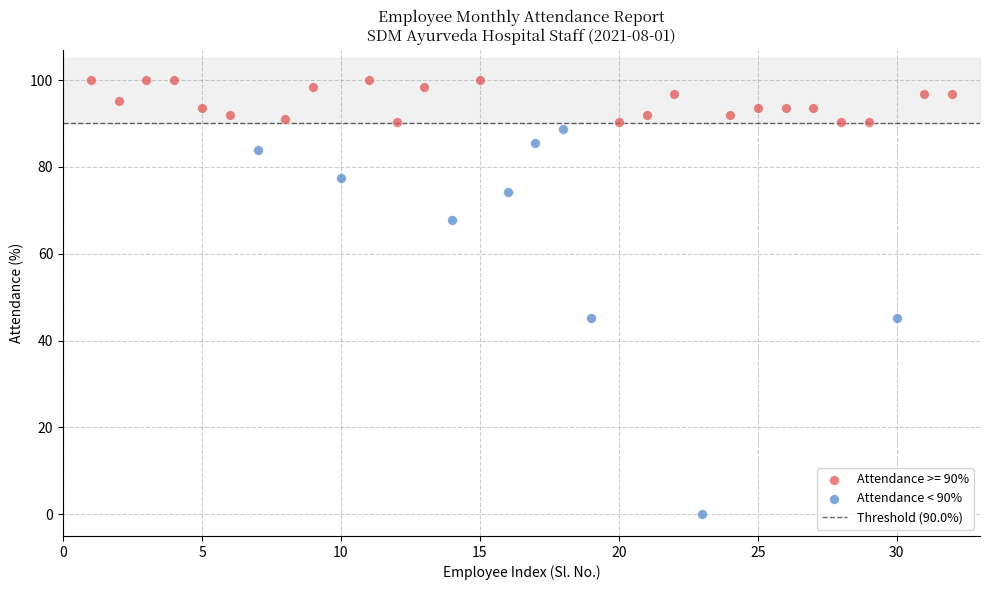

Which series reaches the minimum Y coordinate?

Attendance < 90%